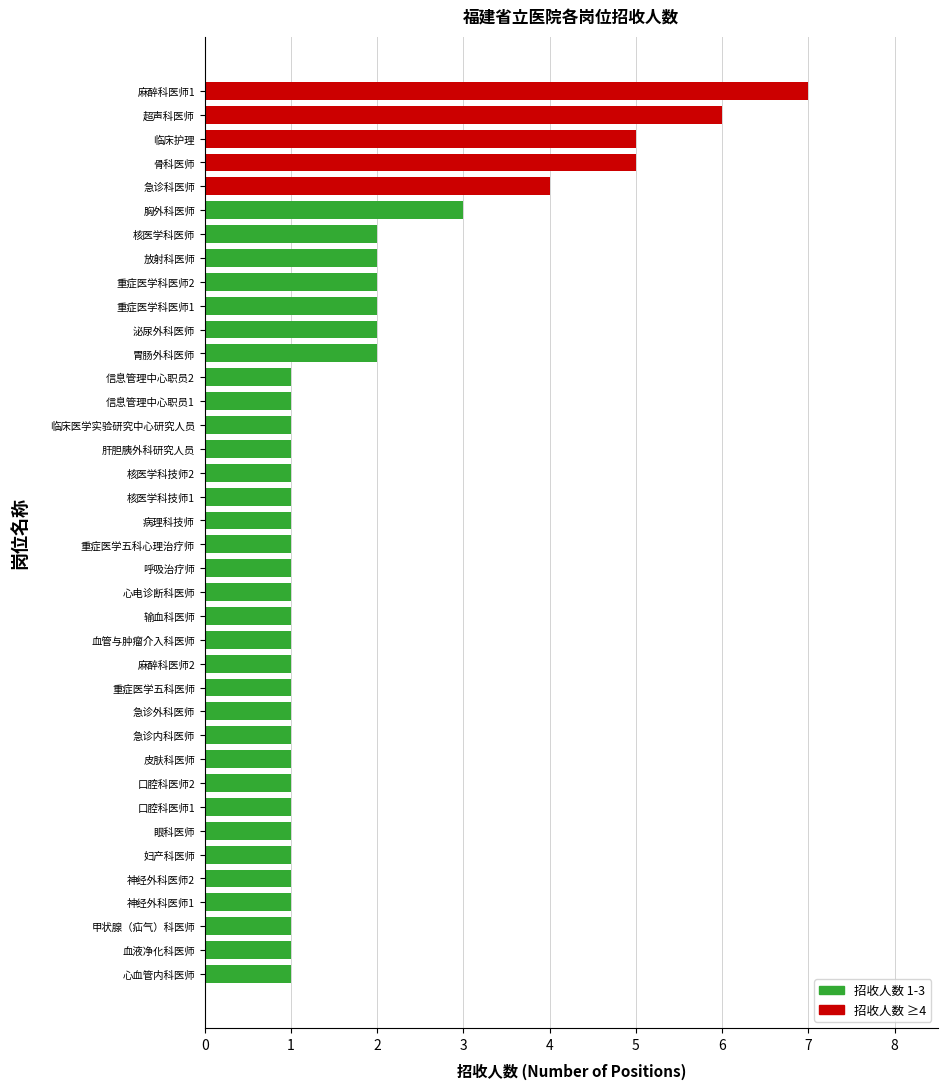

At which category does the chart reach its peak across all series?

麻醉科医师1